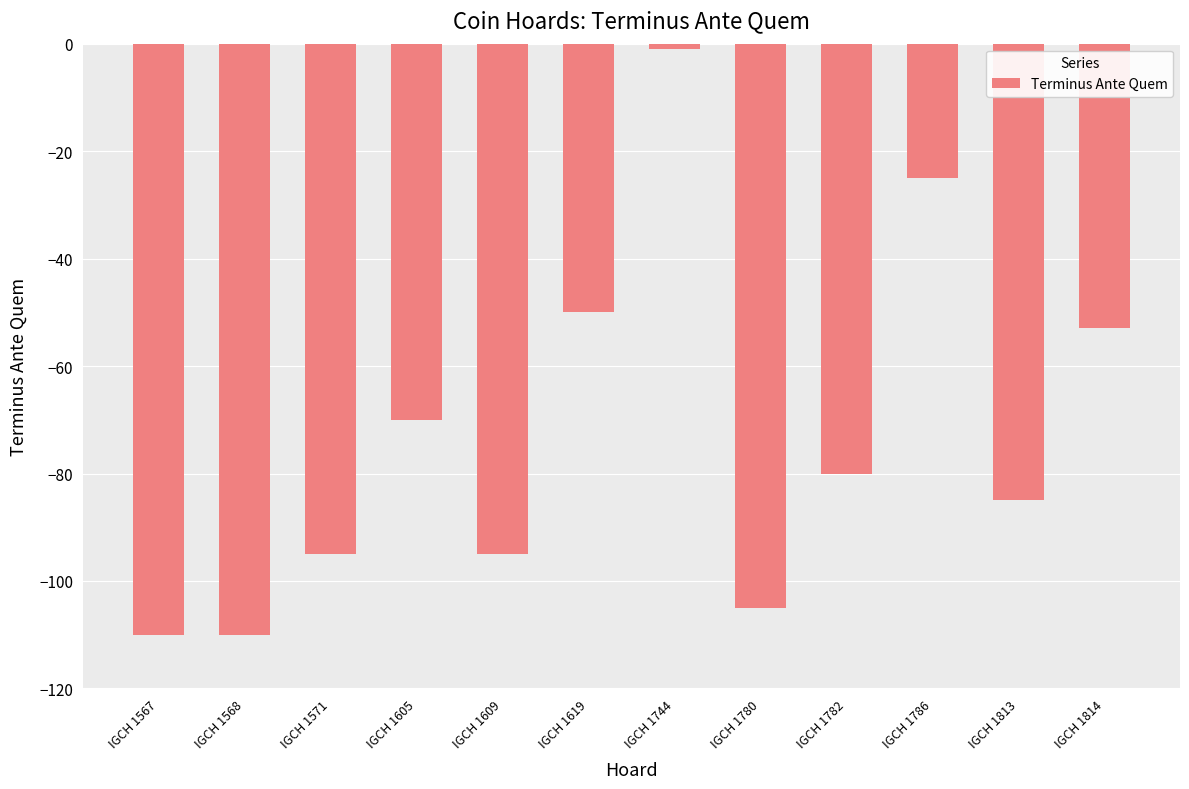

What is the maximum value shown in the chart?

-1